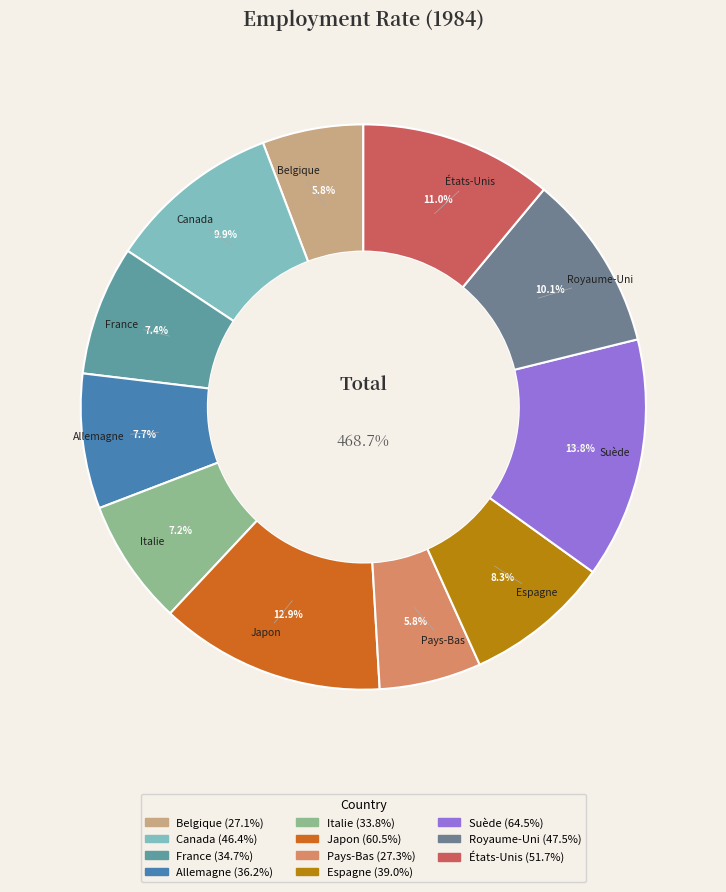

To the nearest percent, what percentage of the pie is Suède?

14%